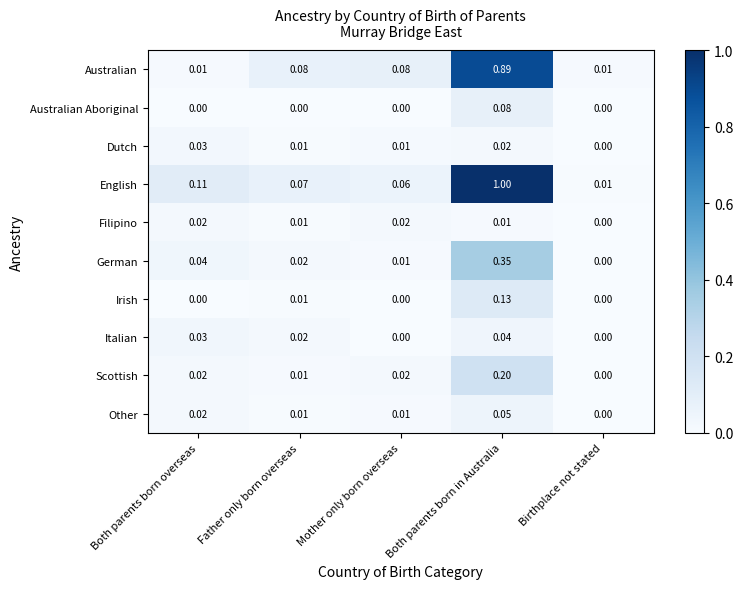

Which series changed the most between Mother only born overseas and Birthplace not stated?

Australian